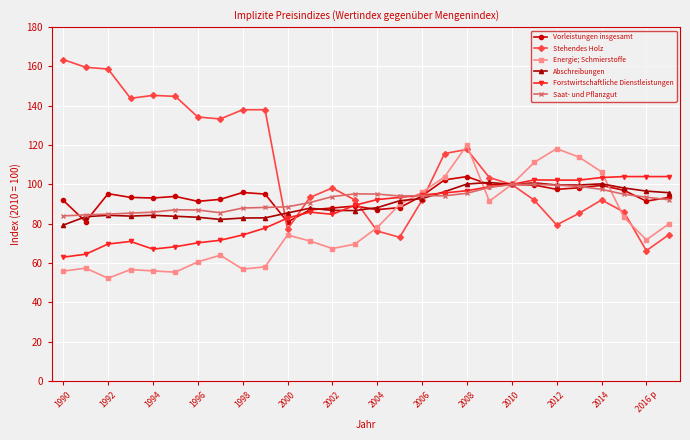

What is the sum of all Stehendes Holz values?

3074.1